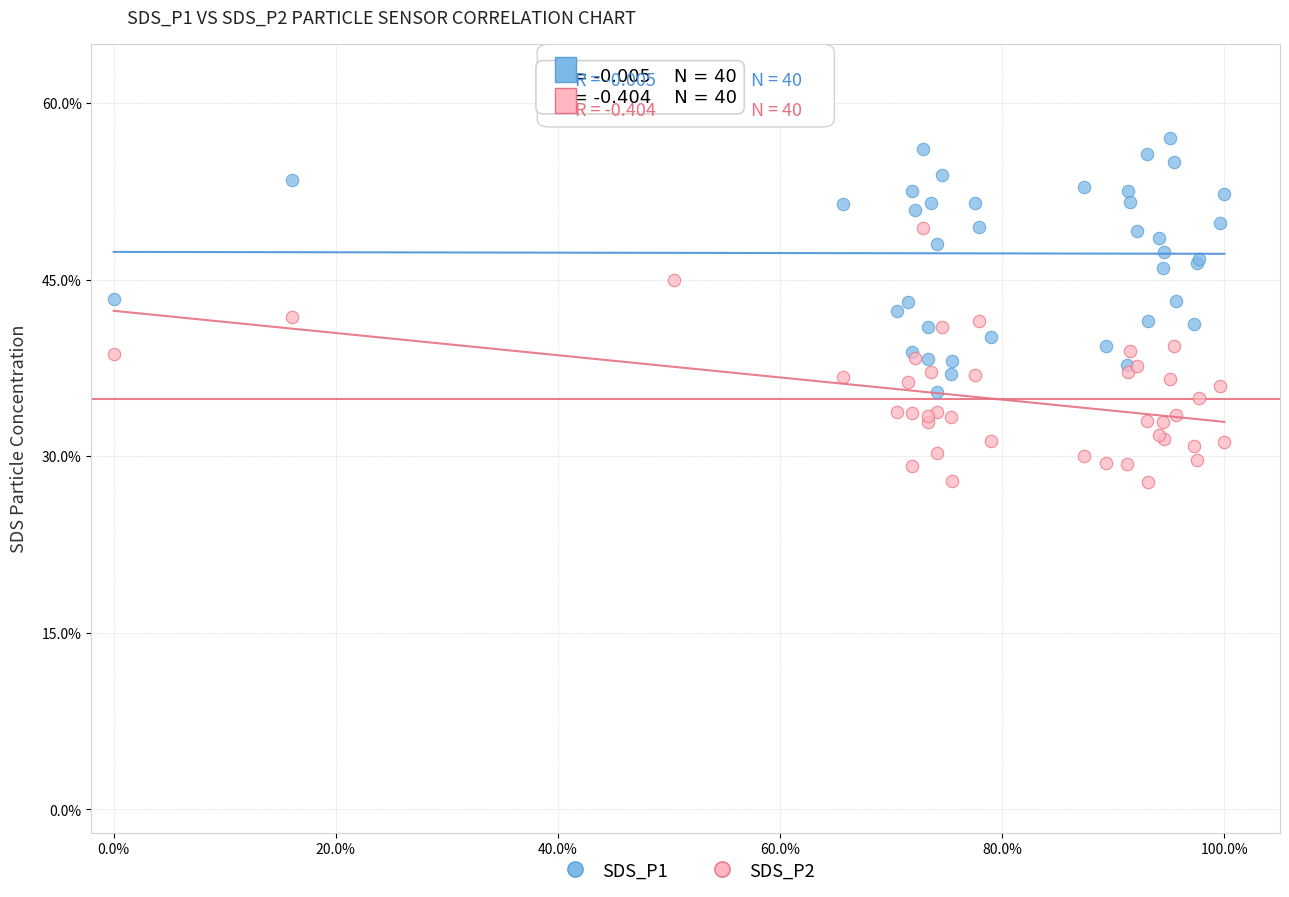

Which series contains the lowest Y value?

SDS_P2